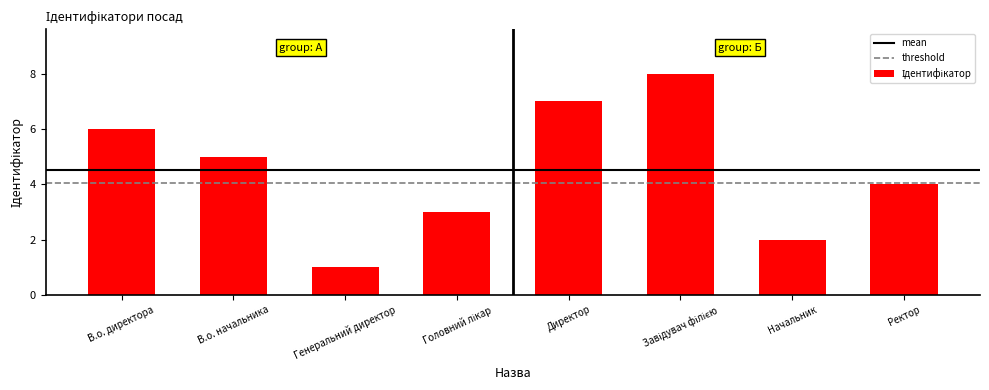

How many data points are less than 5?

4